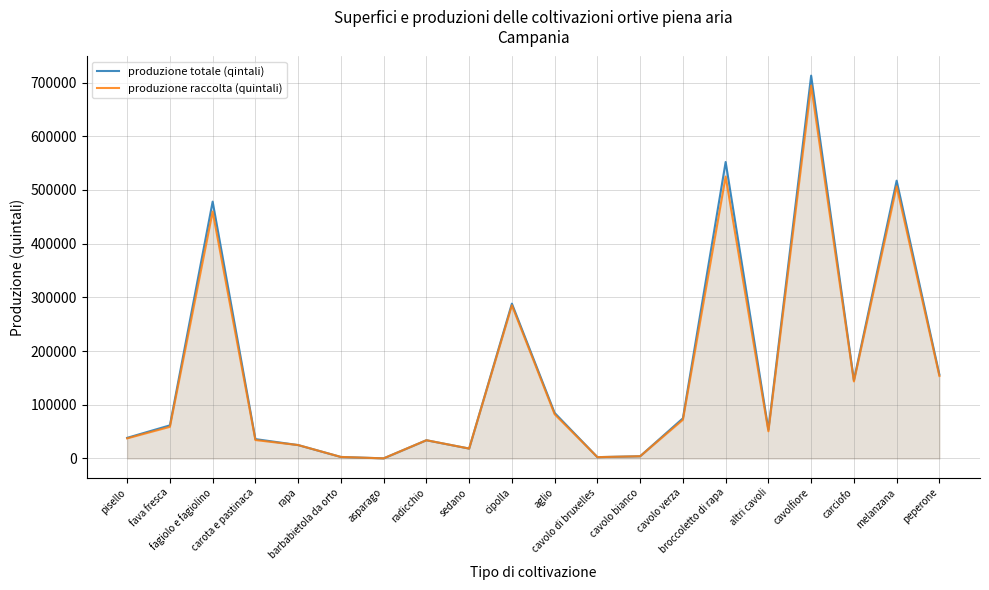

True or false: produzione totale (qintali) and produzione raccolta (quintali) cross at least once.

False